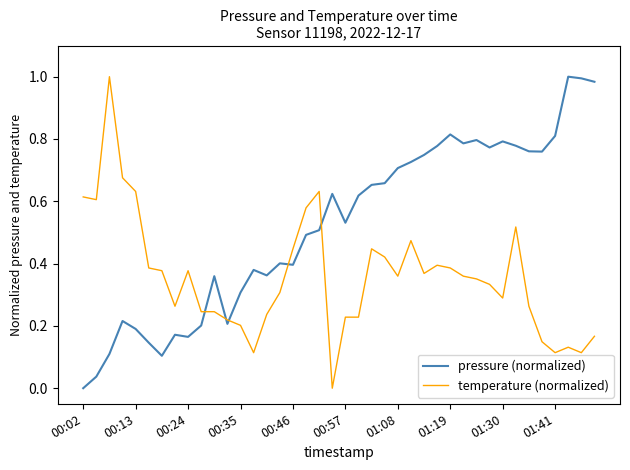

How many intersections are there between pressure (normalized) and temperature (normalized)?

5